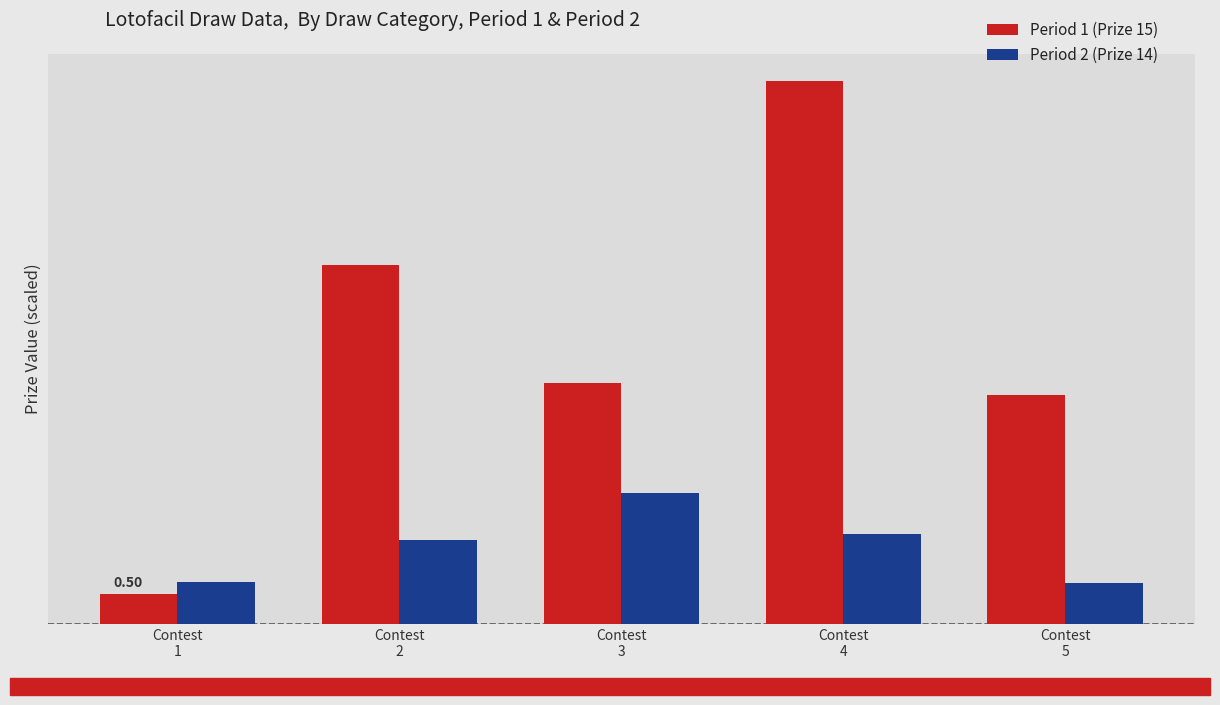

What are all the series names shown in the legend?

Period 1 (Prize 15), Period 2 (Prize 14)